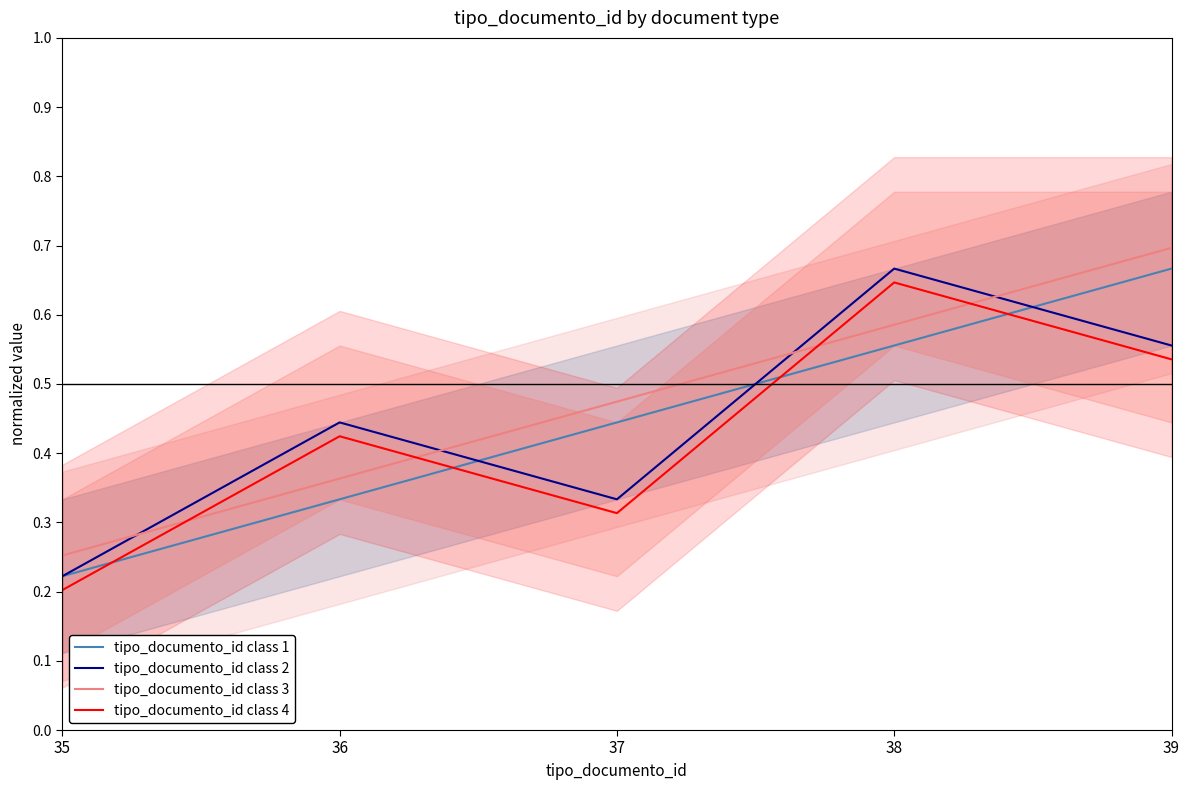

Is it true that tipo_documento_id class 1 equals 0.2 at 35?

True